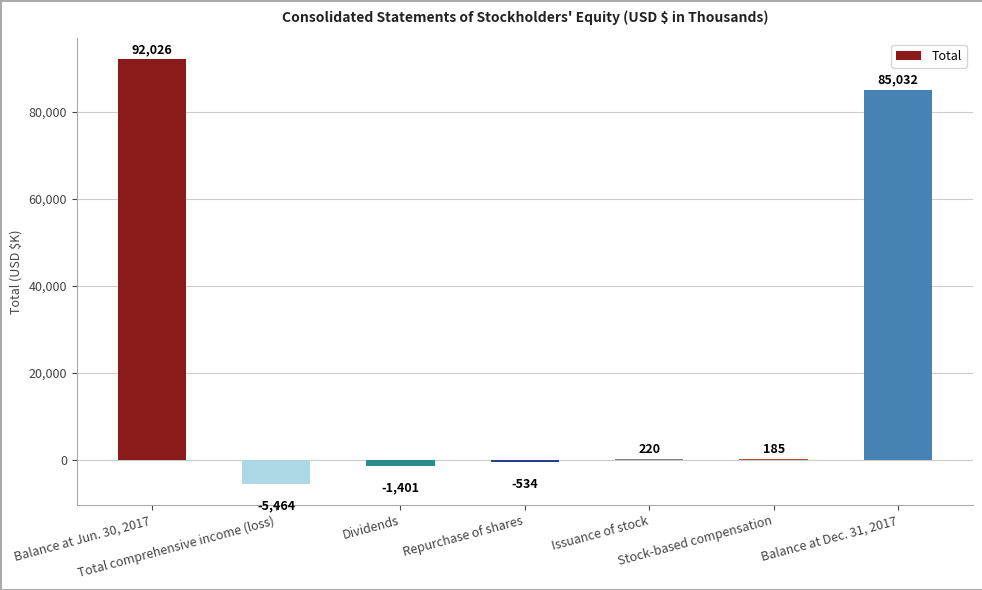

At which label is the value closest to 43281?

Balance at Dec. 31, 2017